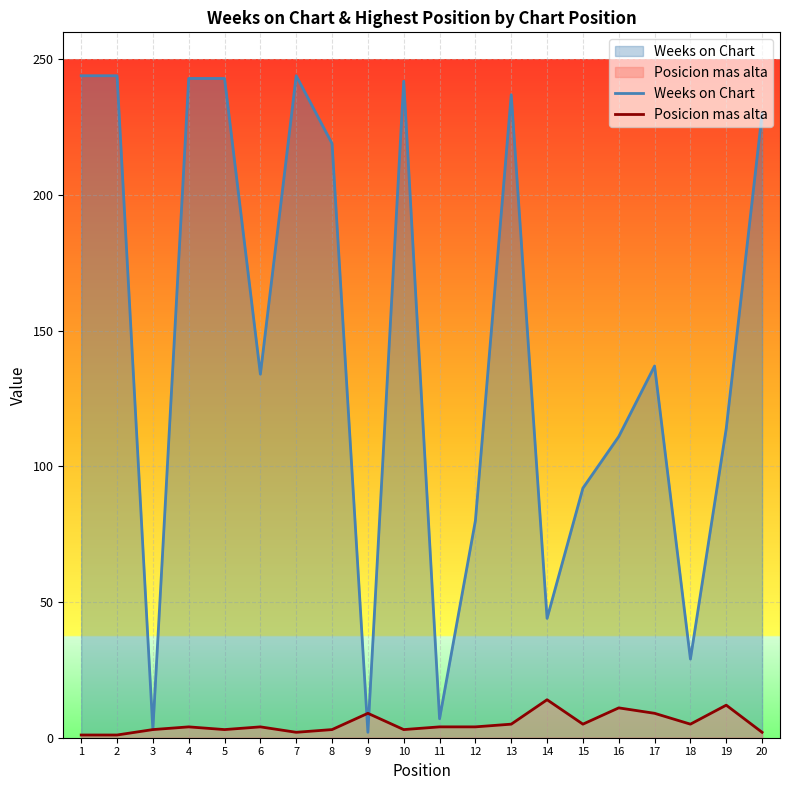

How many values in the Weeks on Chart series exceed 137?

9